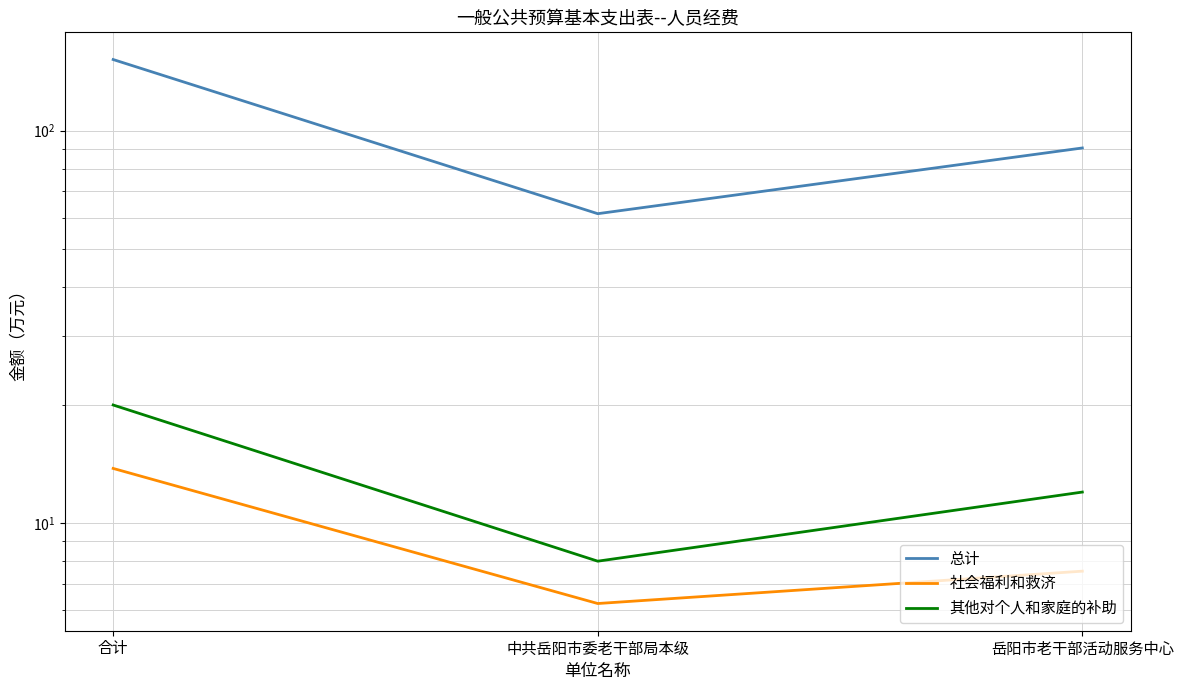

What is the total value across all series at 合计?

185.6